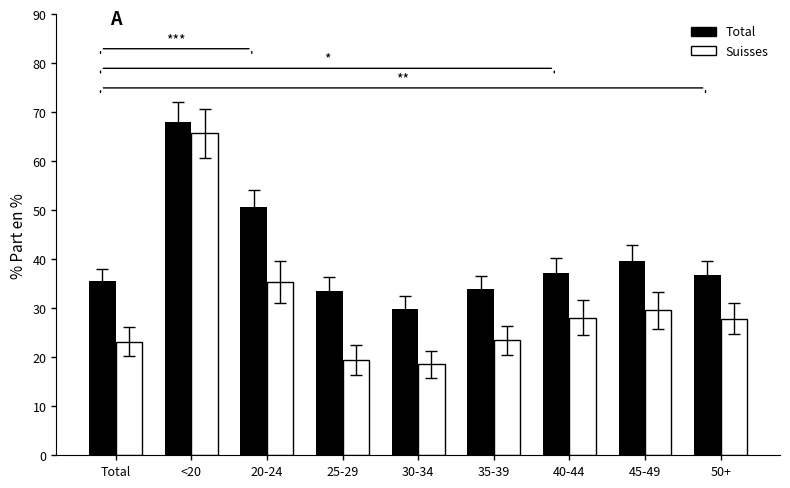

The Suisses series shows 27.9 at 50+. True or false?

True